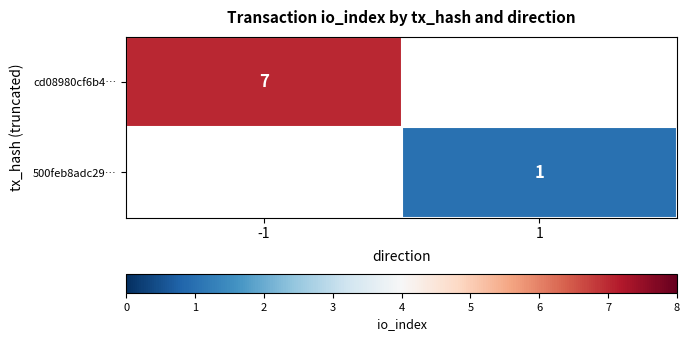

The value of cd08980cf6b4… at -1 is 3. True or false?

False